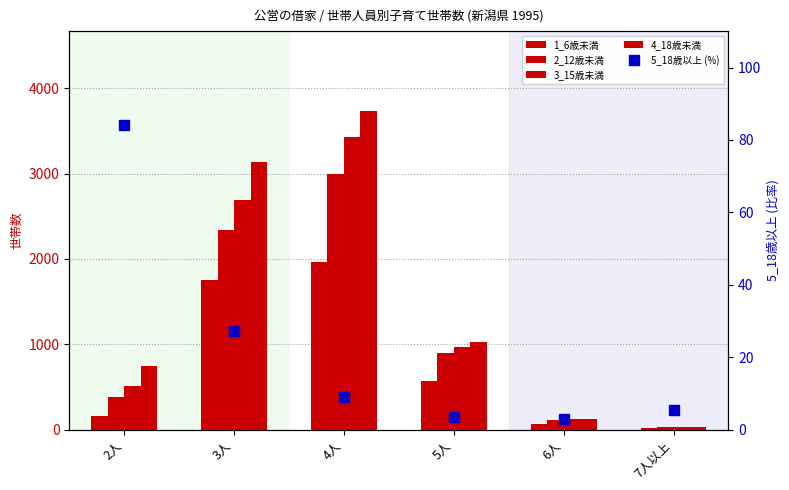

What is the spread (max minus min) of values at 7人以上?

29.6